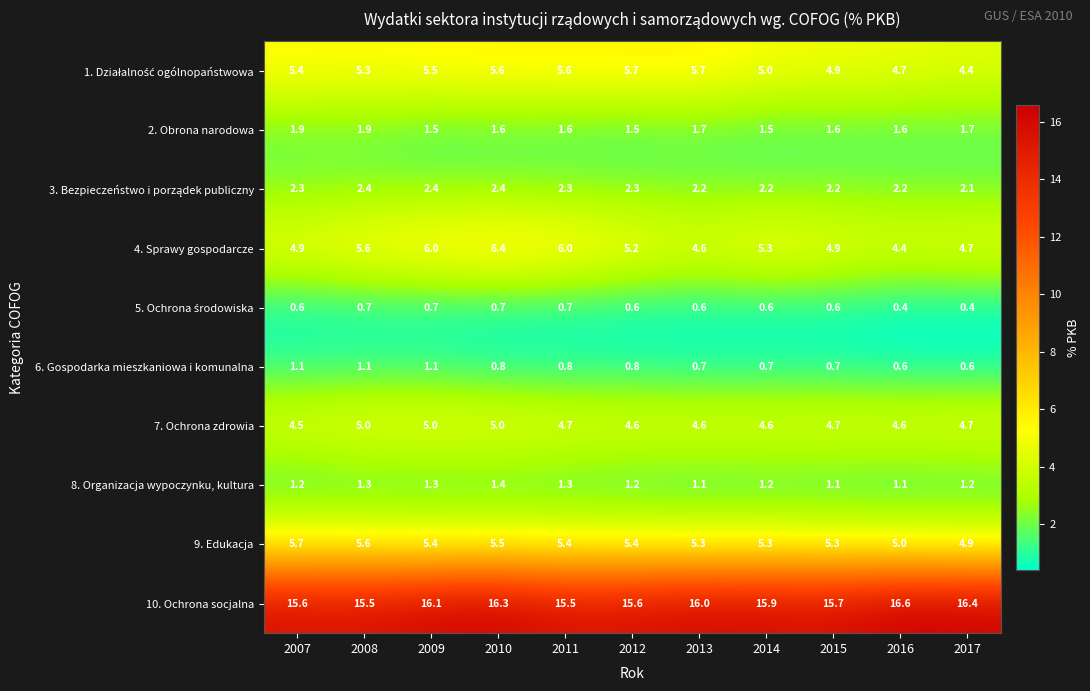

What is the total value across all series at 2013?

42.5